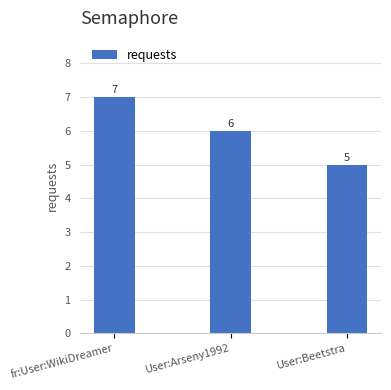

List the labels in order of value, largest first.

fr:User:WikiDreamer, User:Arseny1992, User:Beetstra